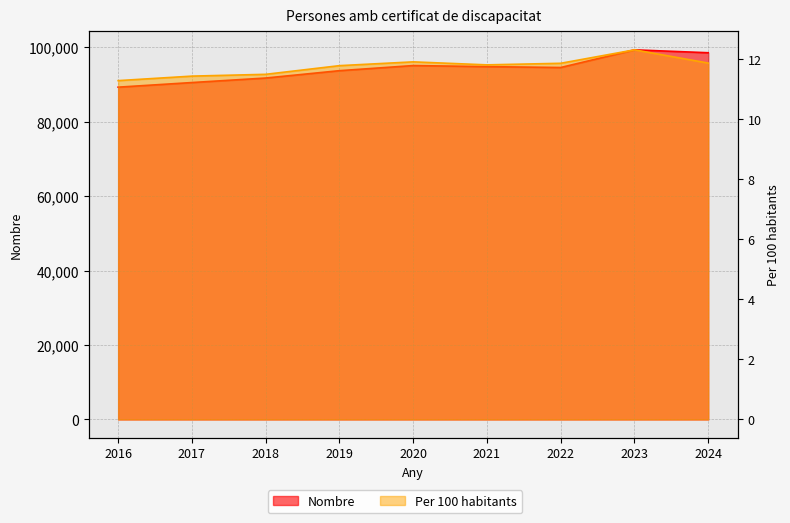

What is the value of the Per 100 habitants point at the 3rd from the left?

11.5